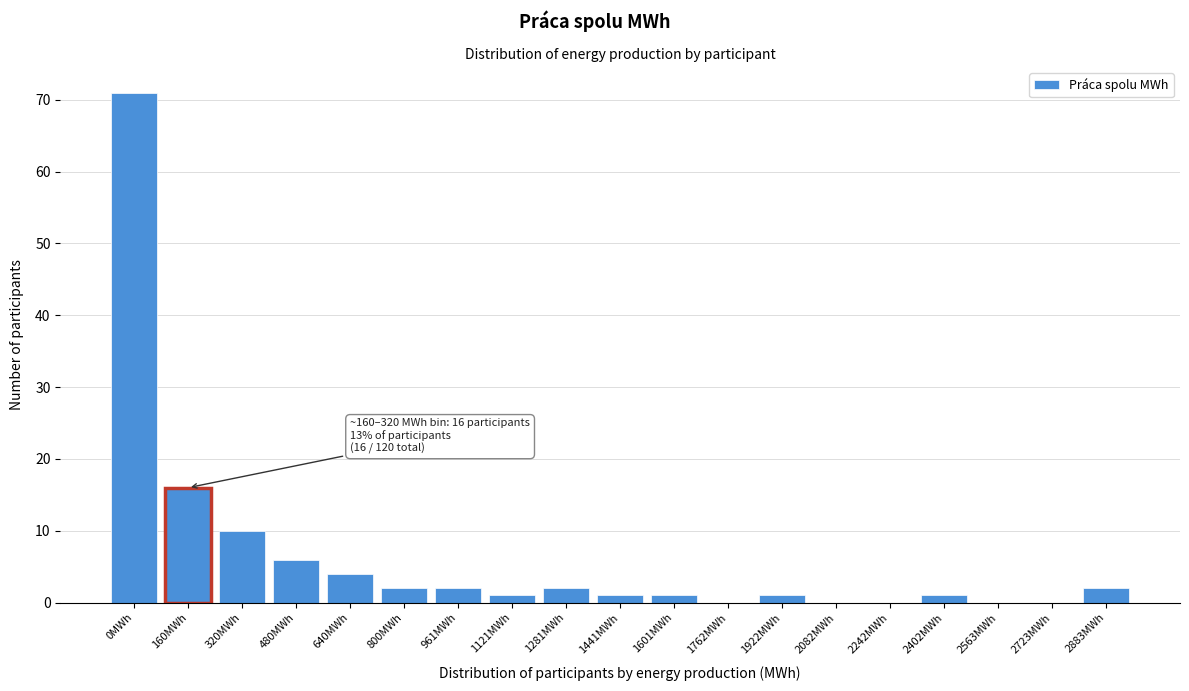

Reading left to right, transcribe all the data shown in this chart.

0MWh=71	160MWh=16	320MWh=10	480MWh=6	640MWh=4	800MWh=2	961MWh=2	1121MWh=1	1281MWh=2	1441MWh=1	1601MWh=1	1762MWh=0	1922MWh=1	2082MWh=0	2242MWh=0	2402MWh=1	2563MWh=0	2723MWh=0	2883MWh=2